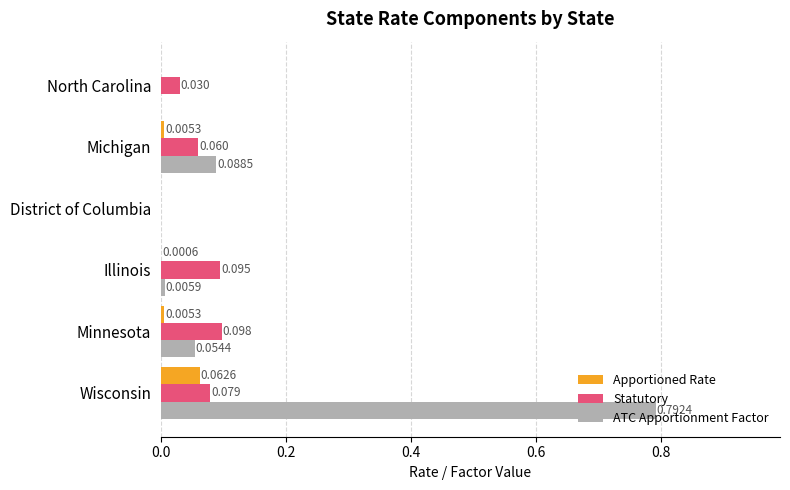

Which category has the highest value in the Statutory series?

Minnesota